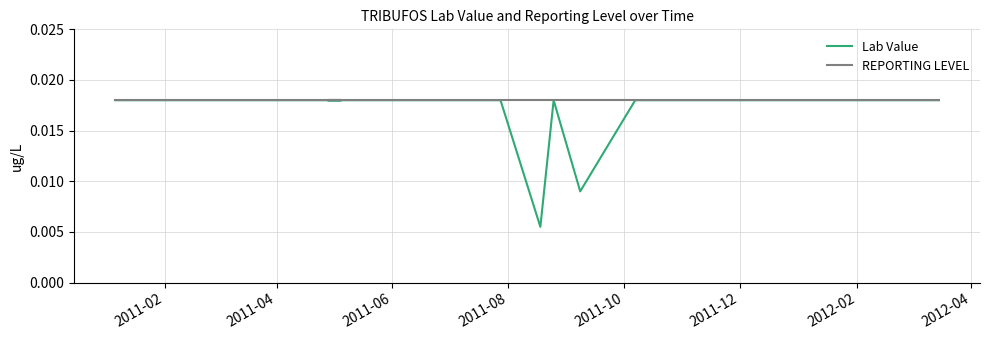

How many lines are shown in the chart?

2